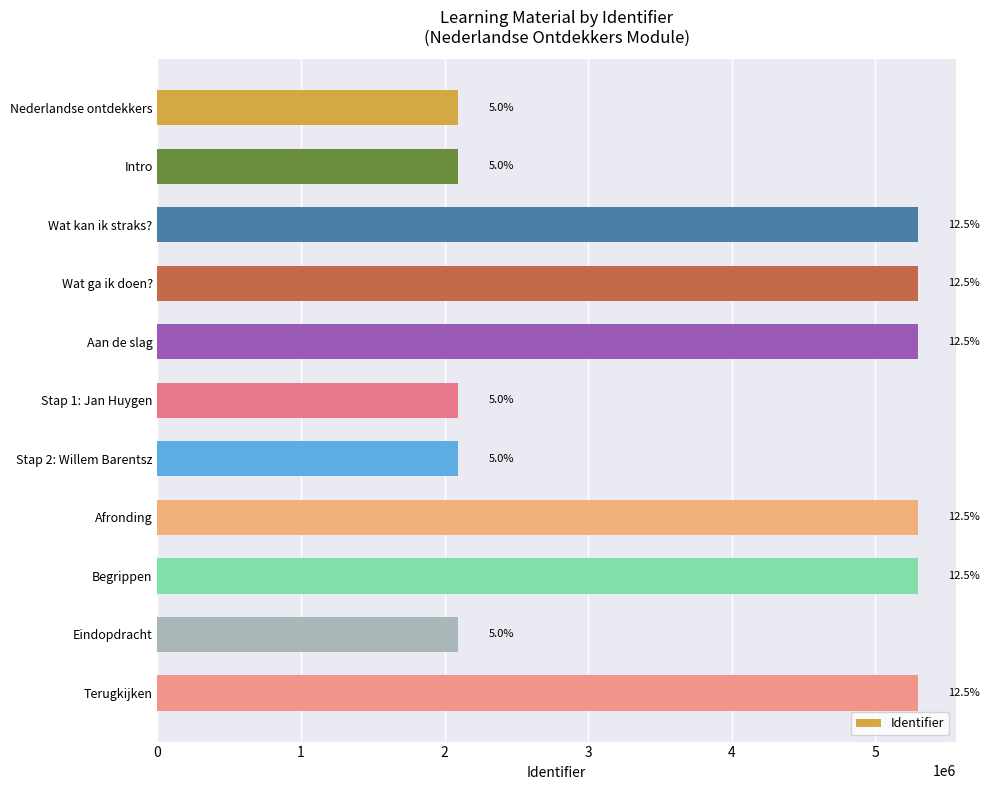

What is the difference between the maximum and minimum values?

3199477